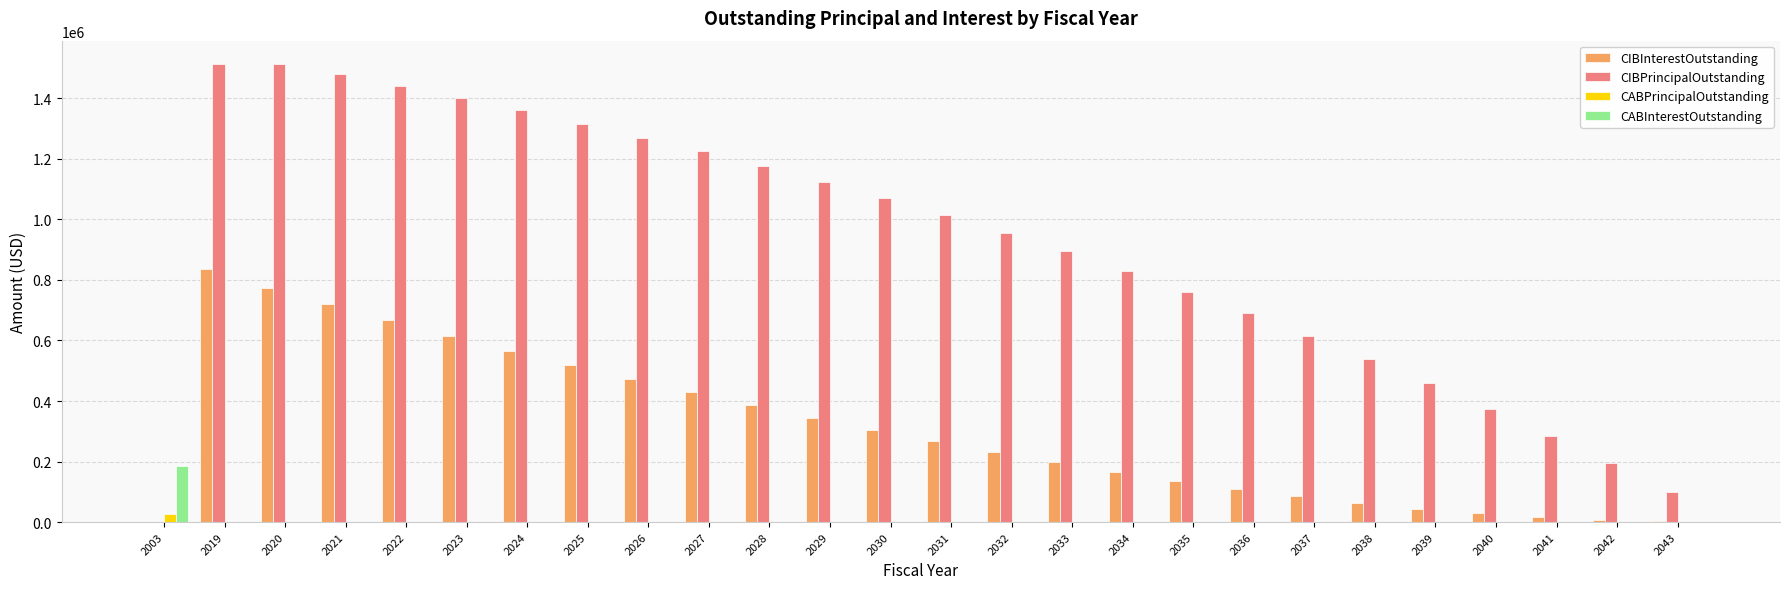

Is the value of CIBInterestOutstanding at 2026 greater than the value of CABInterestOutstanding at 2036?

Yes